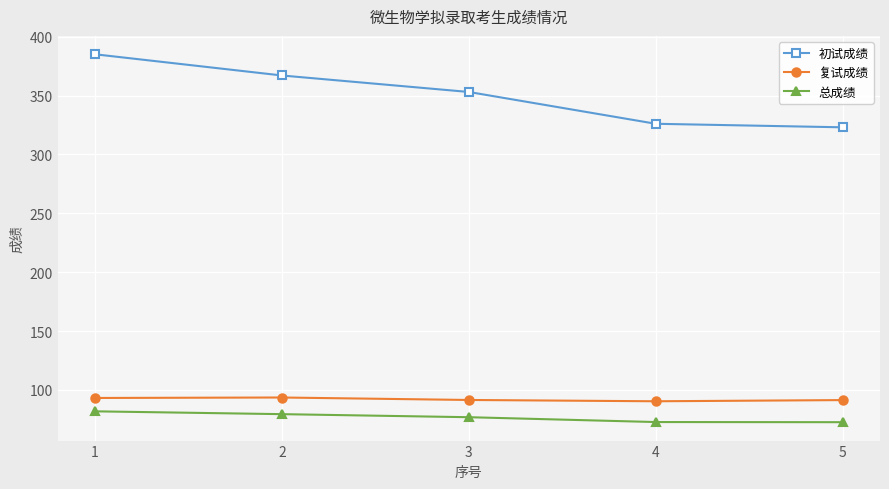

True or false: 初试成绩 and 总成绩 intersect in this chart.

False